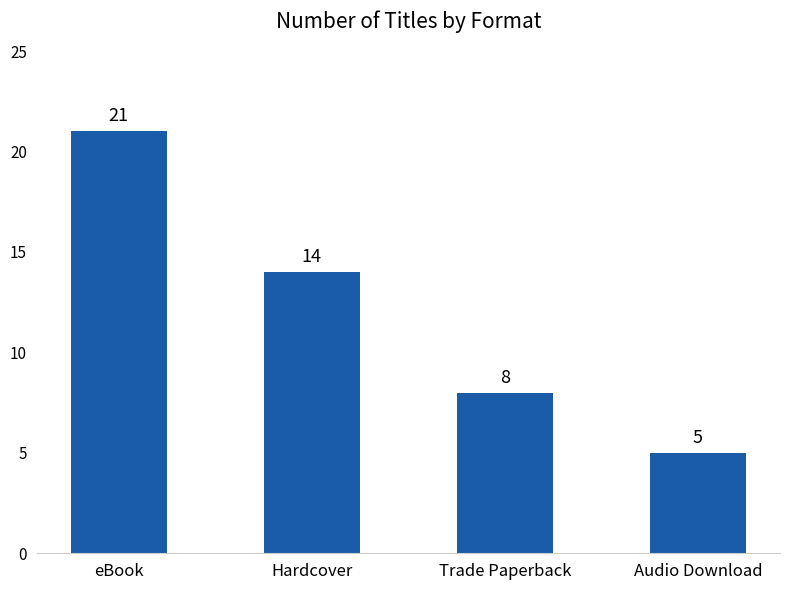

What value does the data have at Trade Paperback?

8